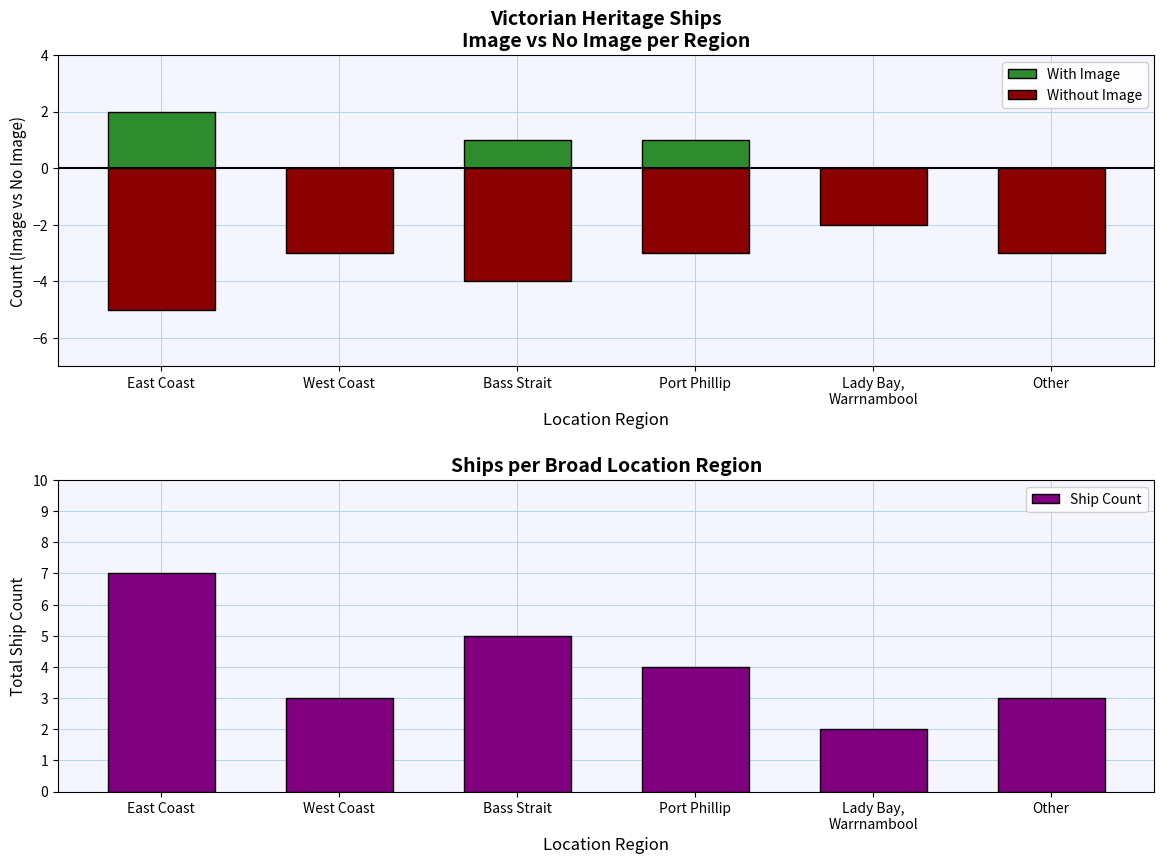

What is the difference between the highest and lowest values at Port Phillip?

7